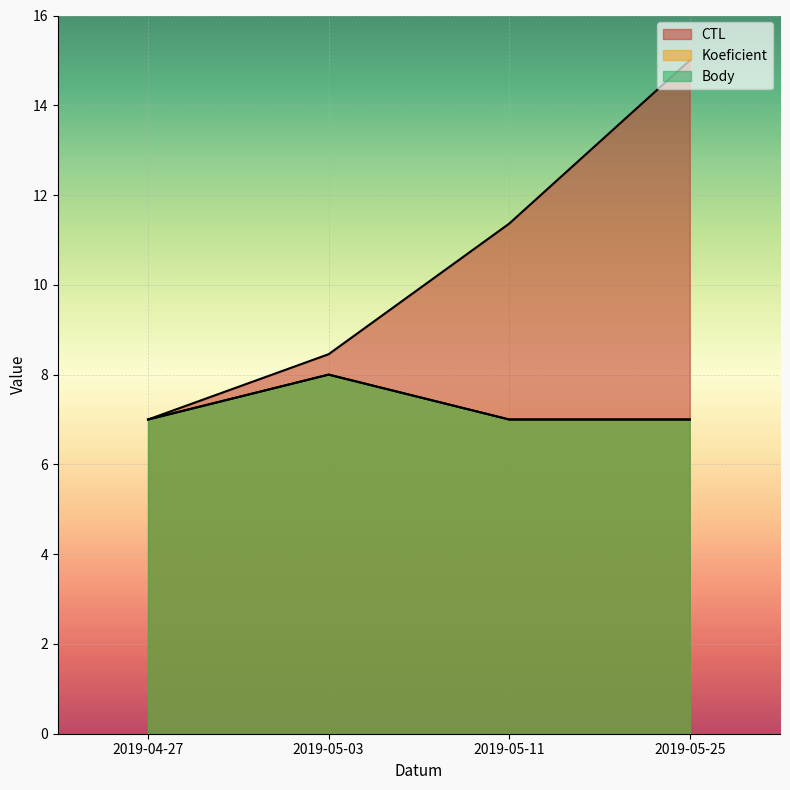

At which category does the chart reach its minimum across all series?

2019-04-27